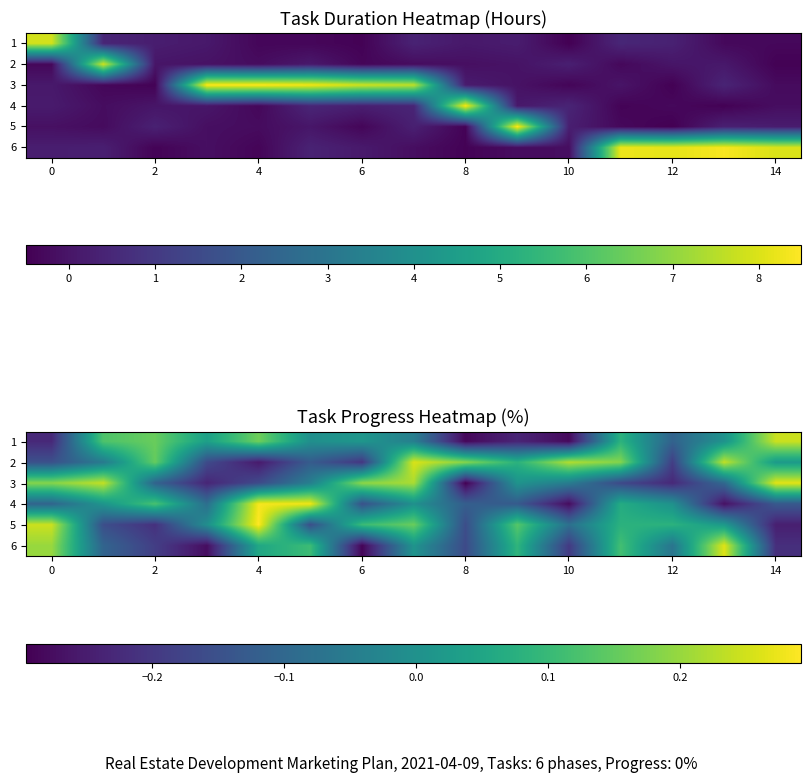

Which label corresponds to the smallest value in the chart?

8